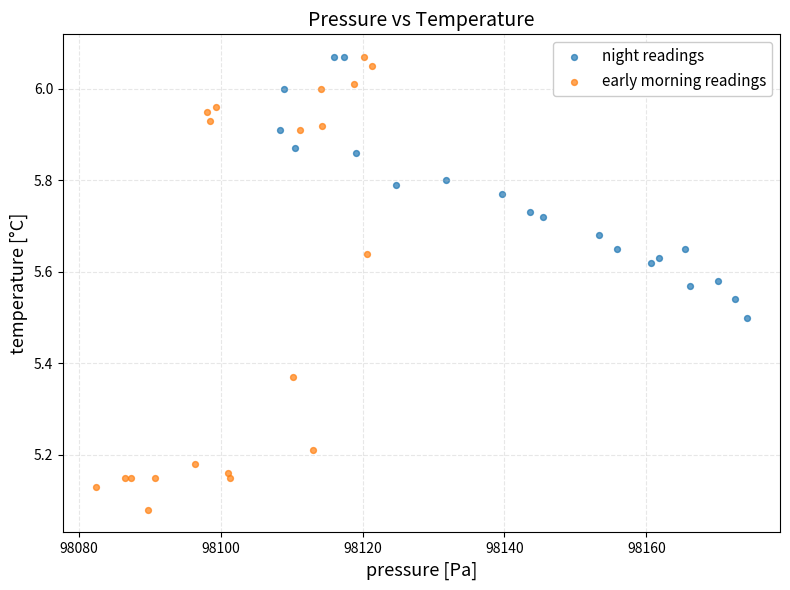

Which series has the largest Y range (max minus min)?

early morning readings